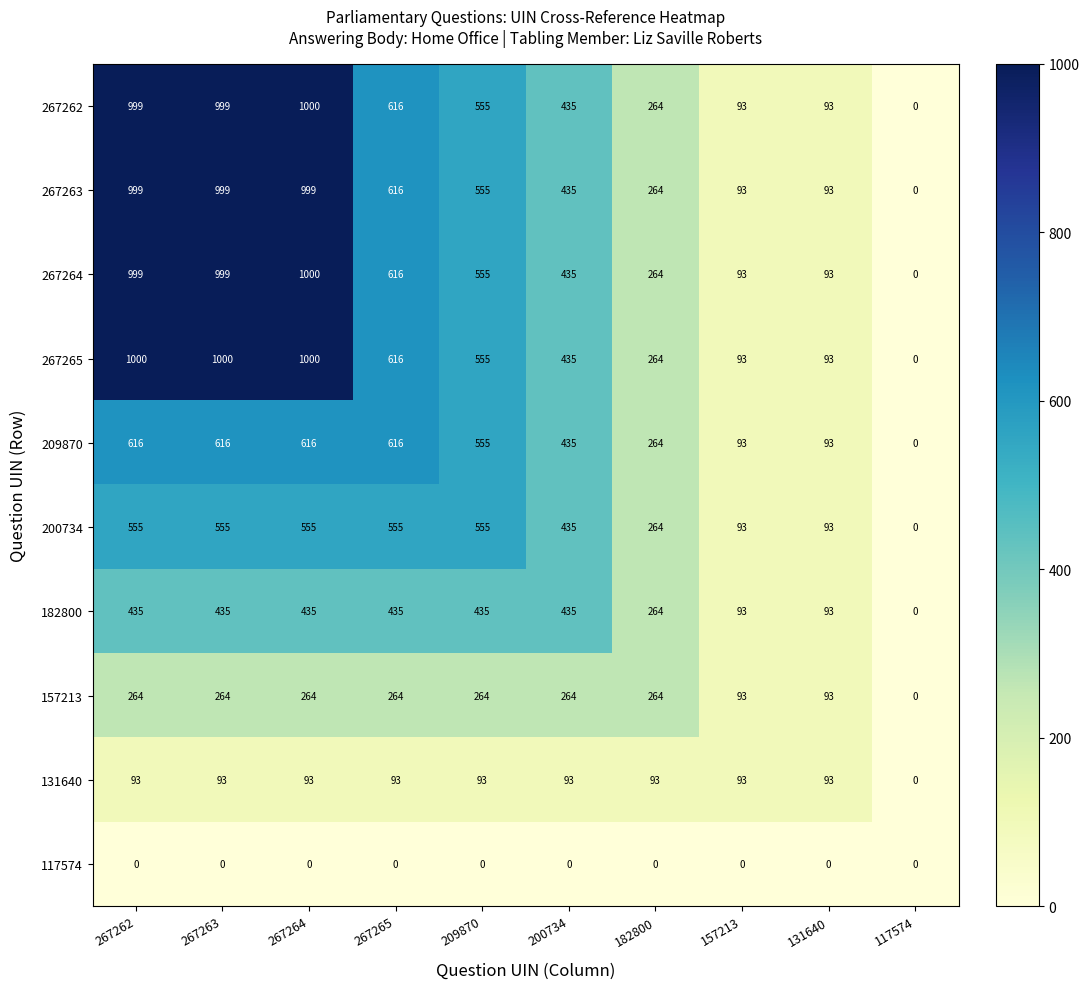

The value of 267264 at 267263 is 999. True or false?

True